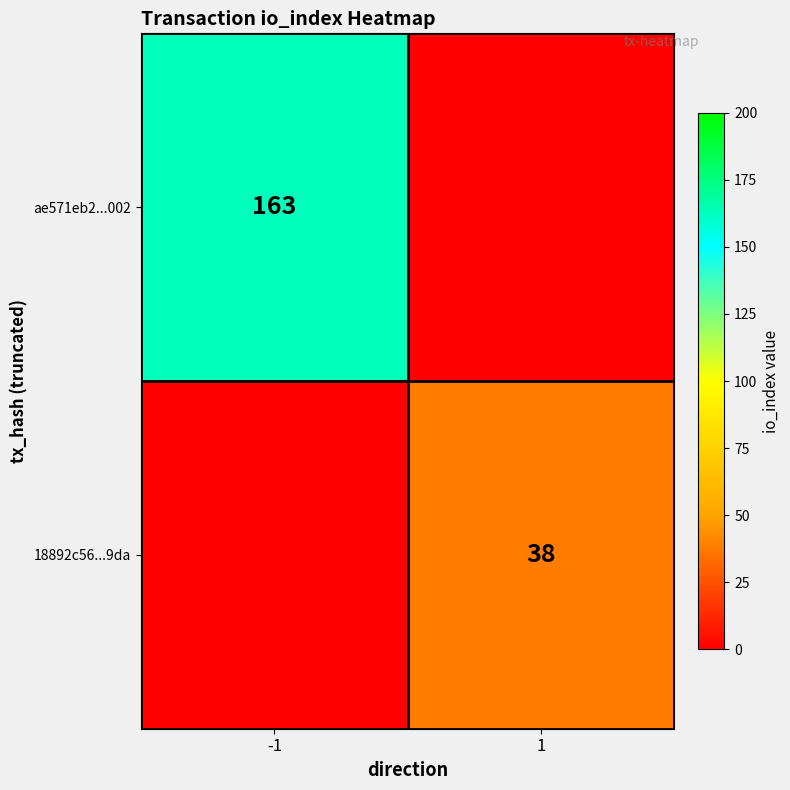

Which category has the highest value across all series?

-1